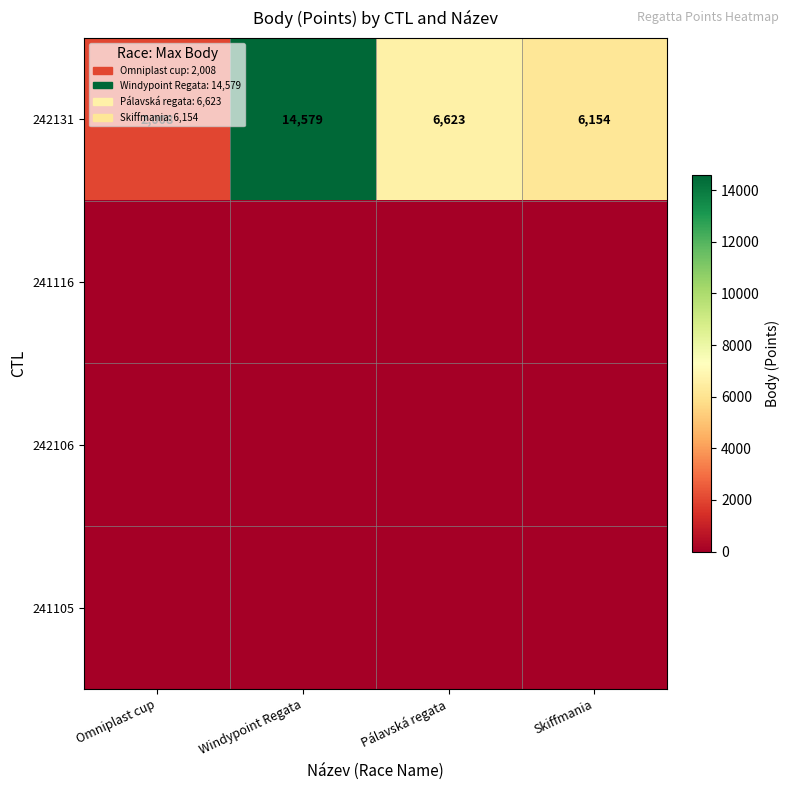

Where does the 242131 series first go above 6623?

Windypoint Regata